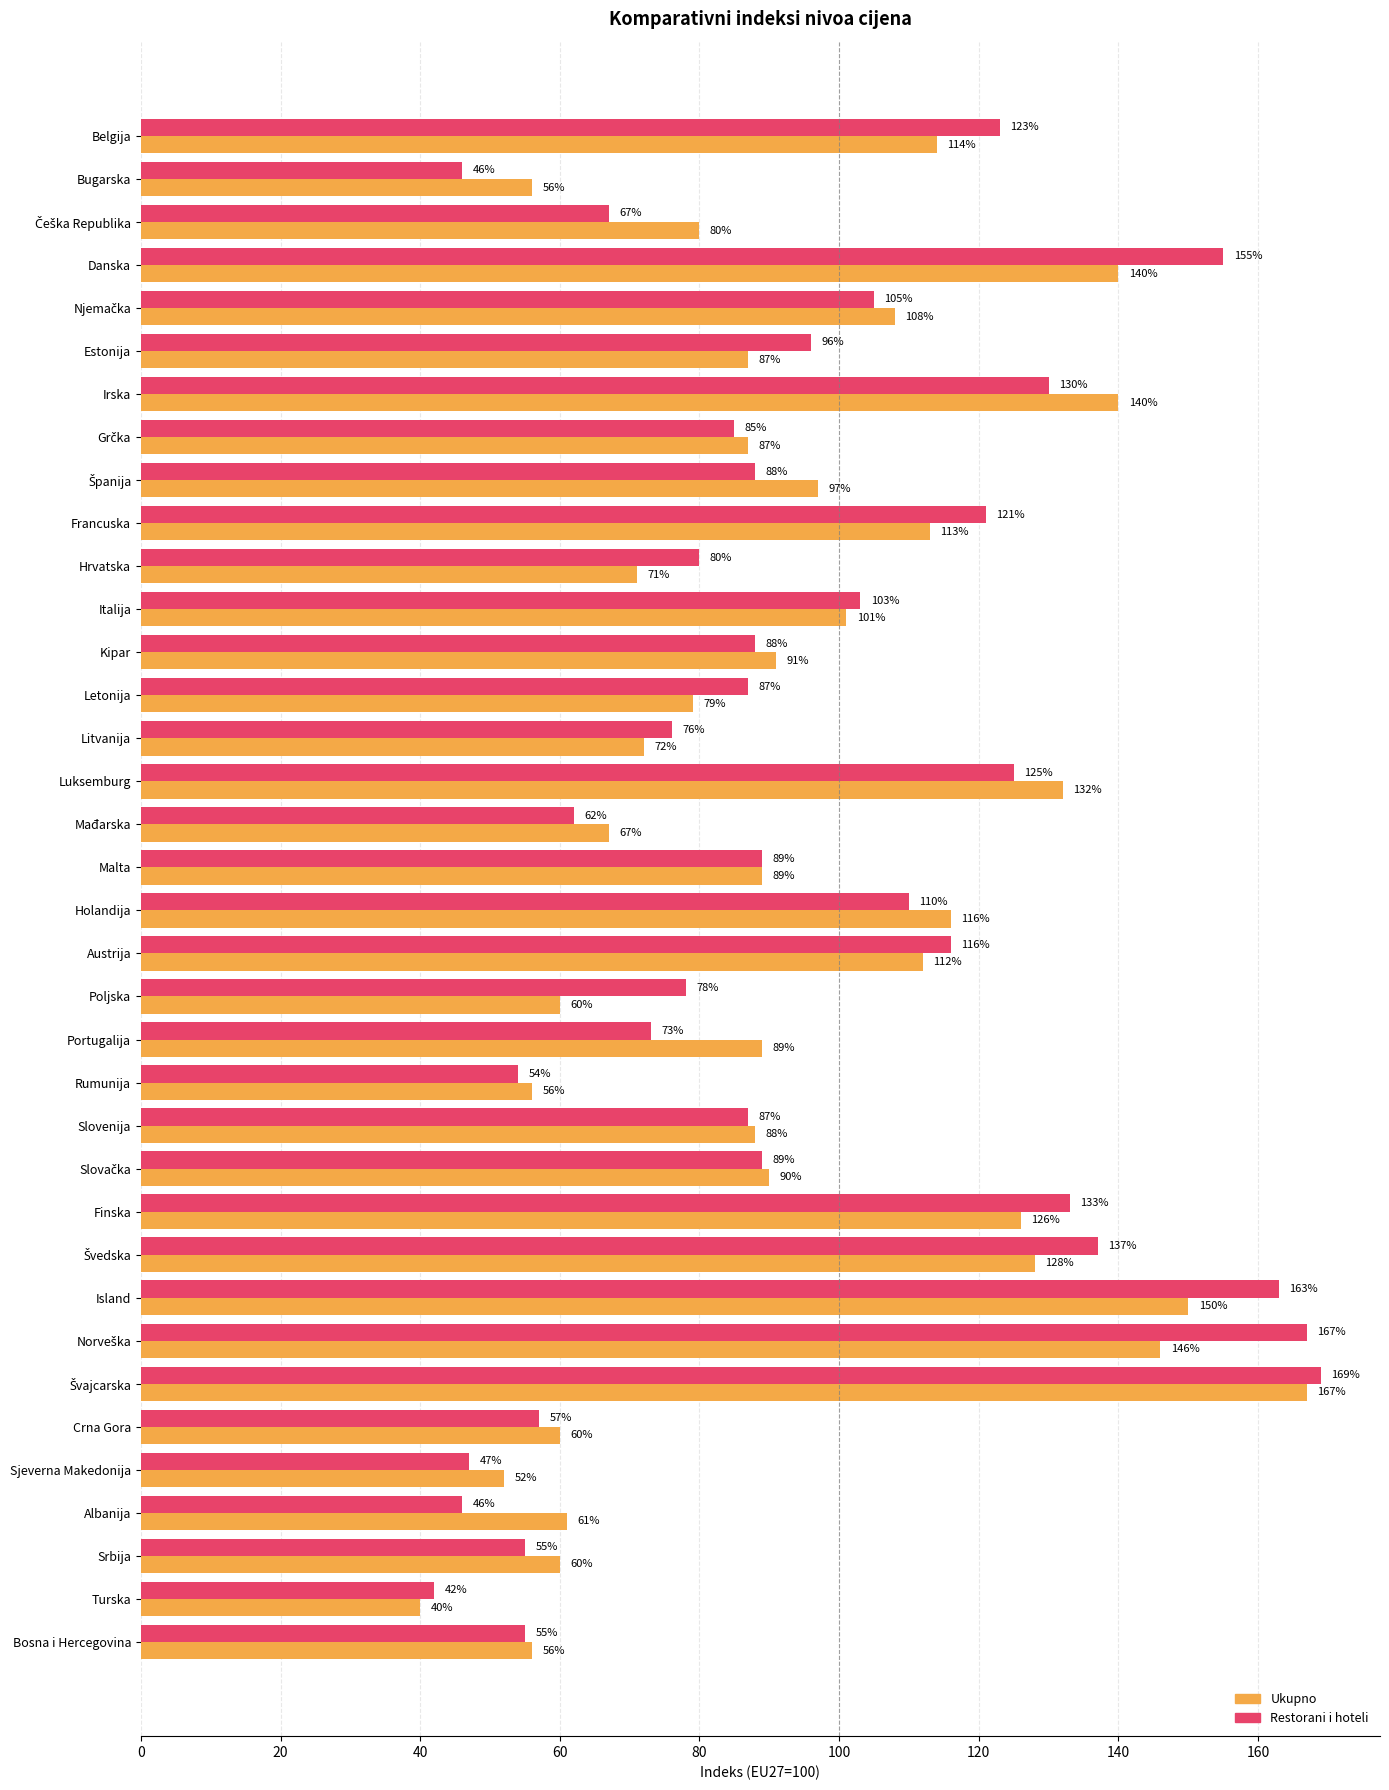

What is the difference between the highest and lowest values at Belgija?

9